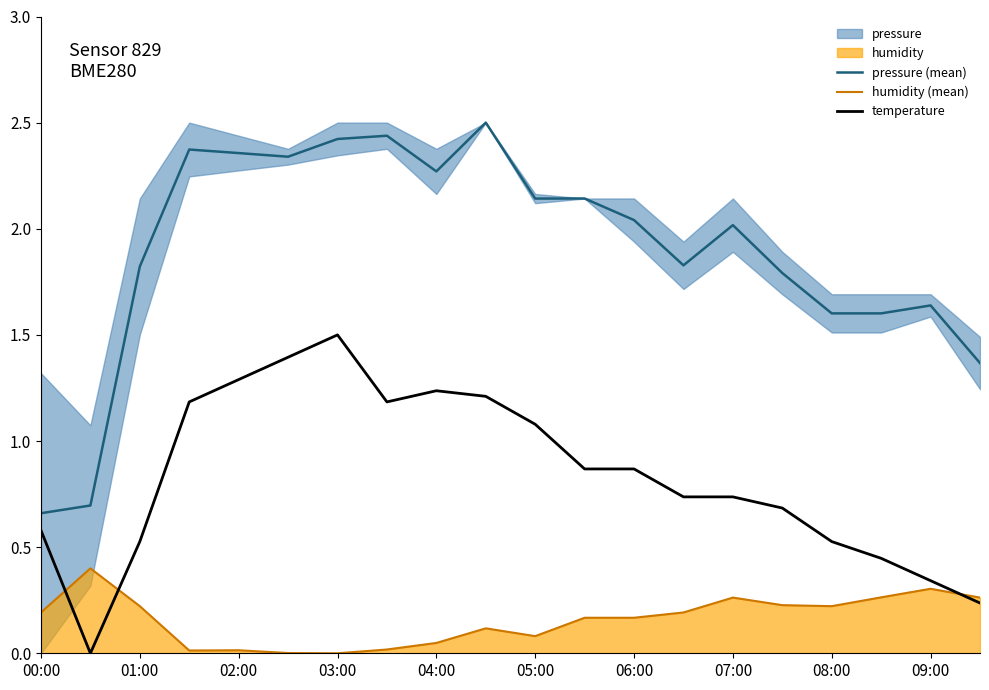

Rank the series by their maximum value, from highest to lowest.

pressure (mean), temperature, humidity (mean)